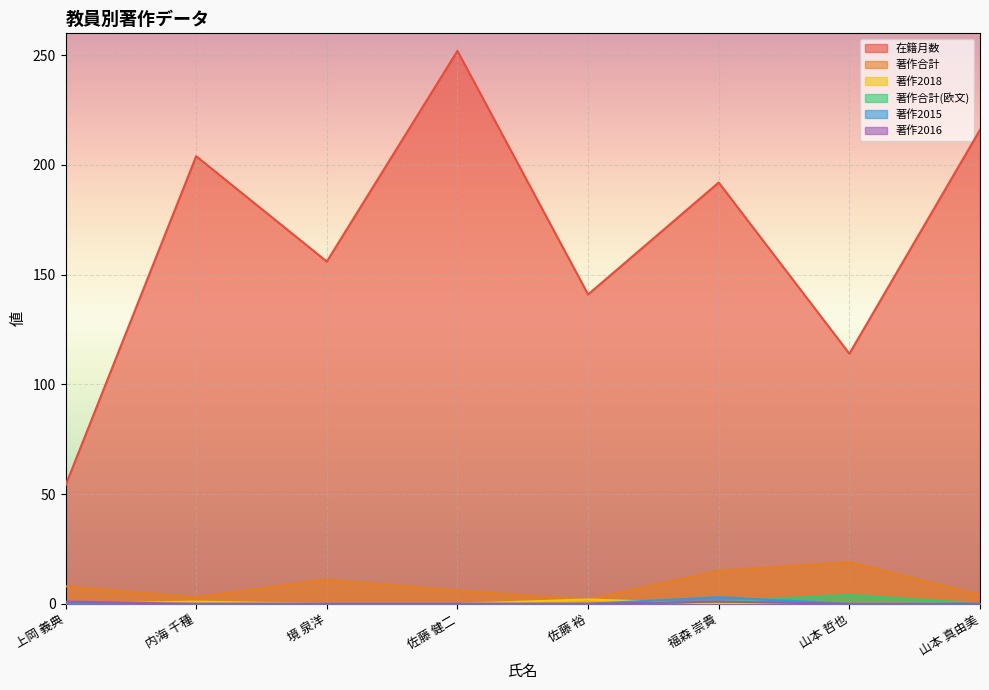

True or false: 著作合計 has more than 1 points higher than both neighbors.

True